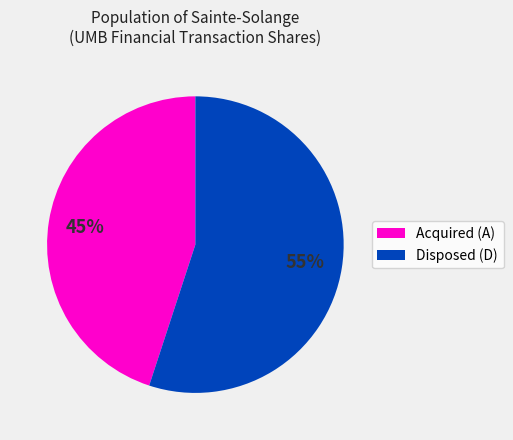

Is there a majority slice in this chart?

Yes